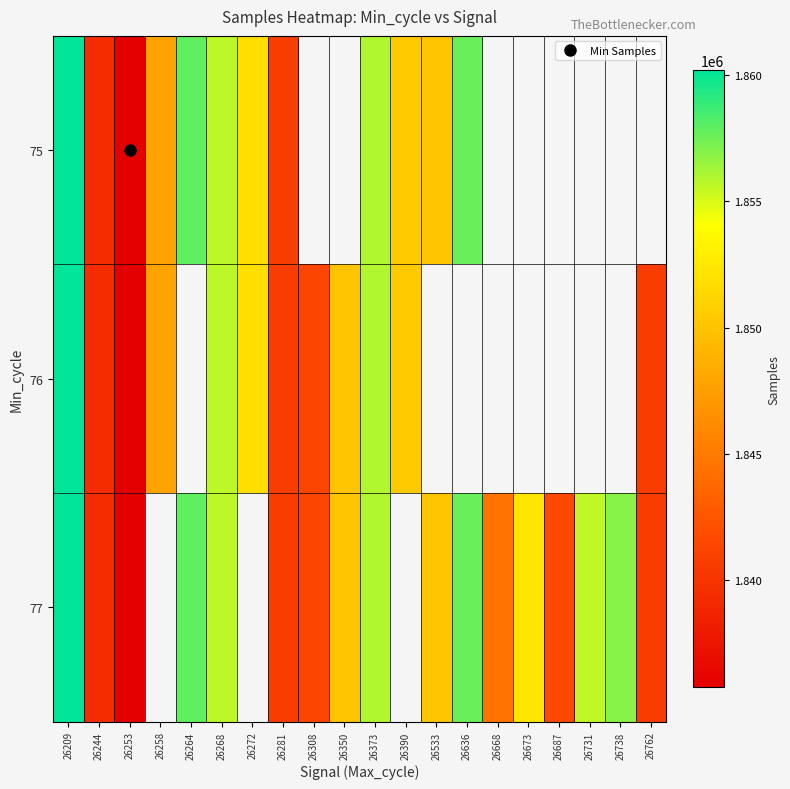

The 76 series shows 573646.7 at 26281. True or false?

False